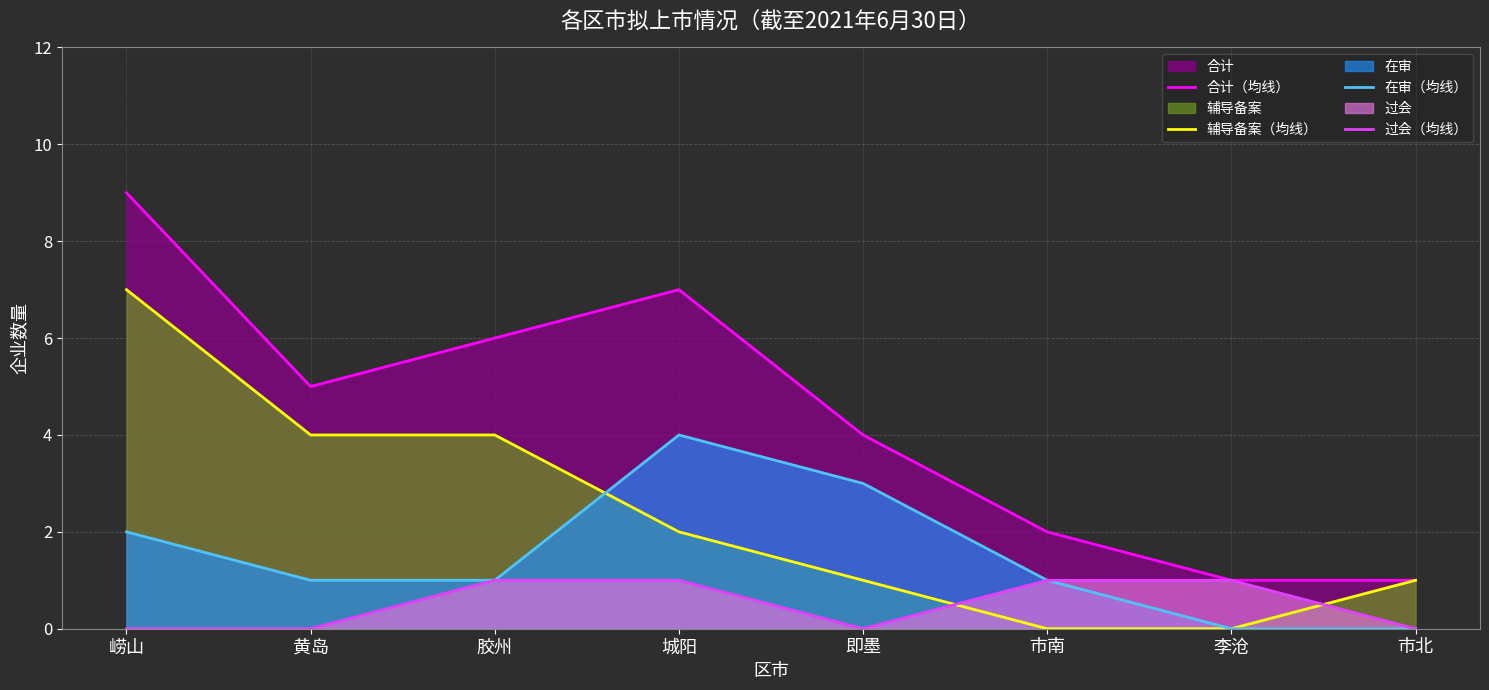

Which series changed the most between 胶州 and 城阳?

在审（均线）